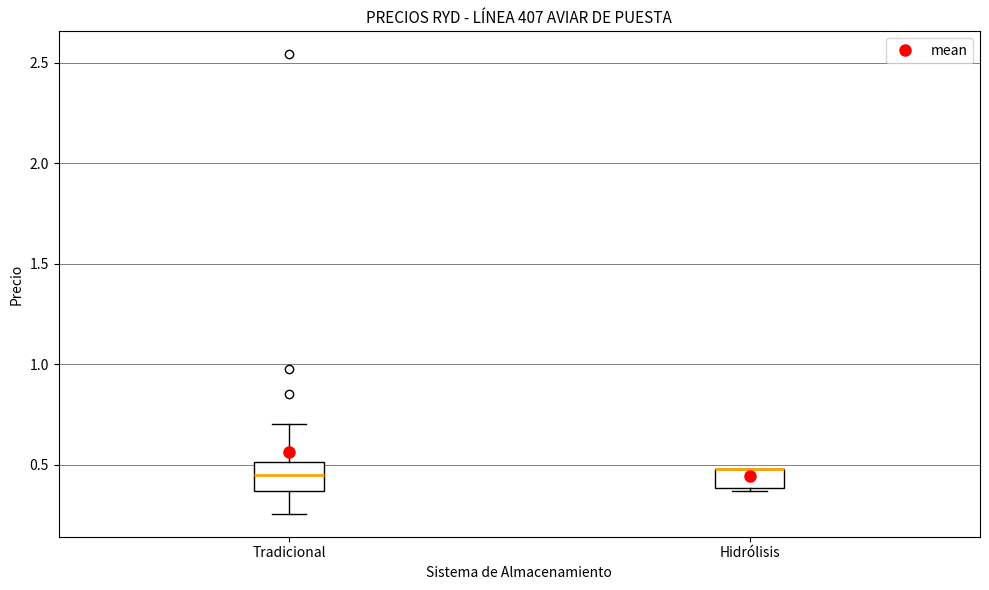

Reading left to right, transcribe this box plot: for each box, give where its median line is, the range the box spans, and where its two whiskers end, as read against the y-axis. The values are not printed on the chart, so give them approximately, as read against the axis.

Tradicional: median 0.45, box 0.35 to 0.50, whiskers 0.25 to 0.70
Hidrólisis: median 0.50 (drawn on the box's upper edge), box 0.40 to 0.50, whiskers 0.35 to 0.50